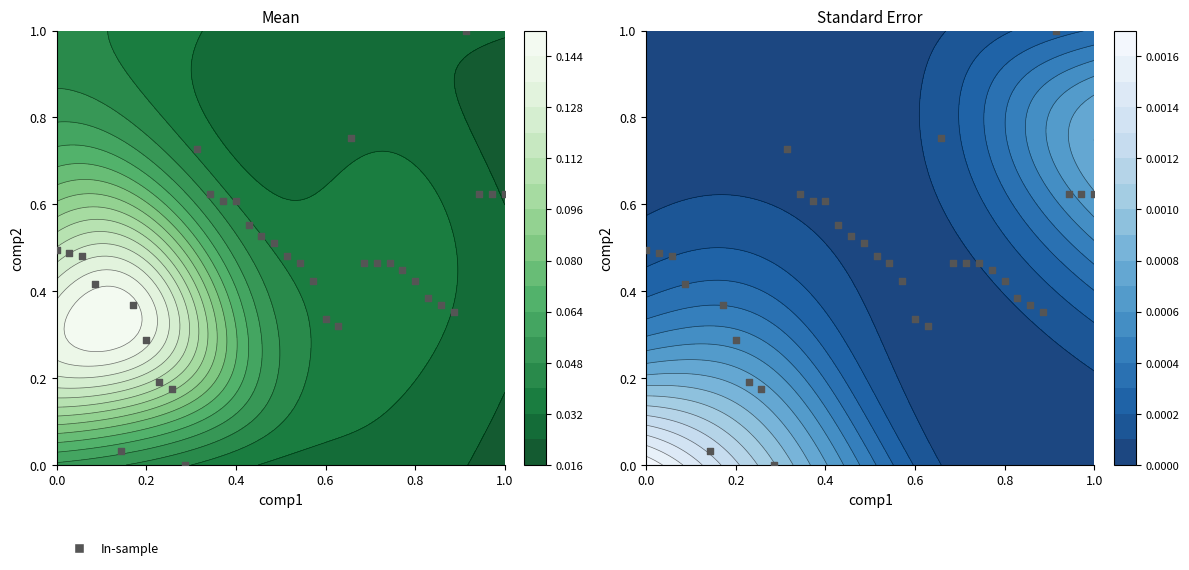

Count the number of data series in this chart.

1